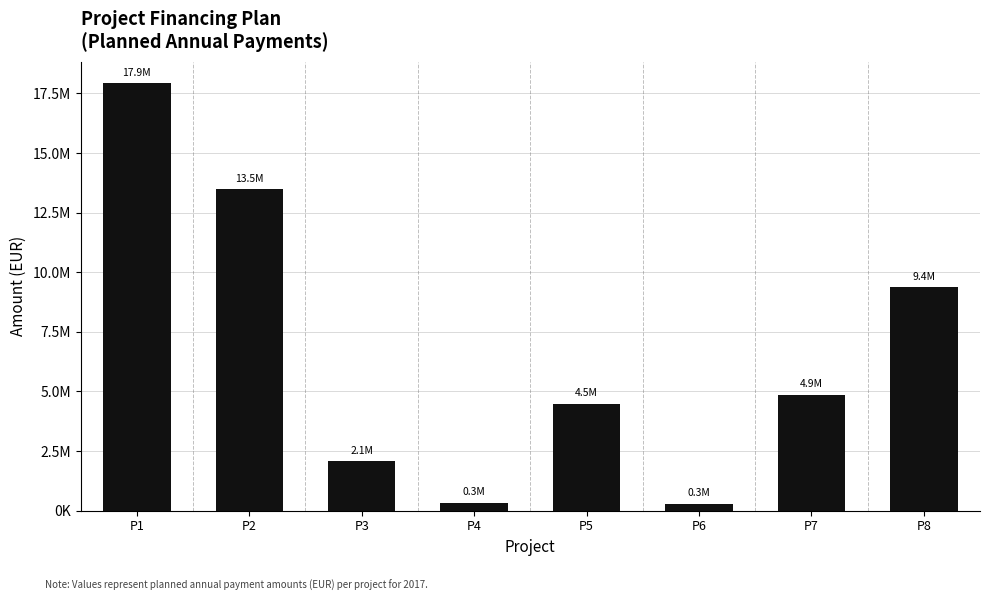

What is the average value?

6602509.0